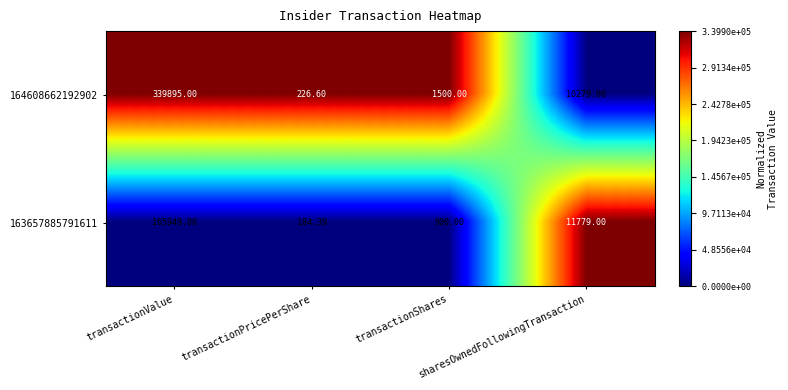

List the series in order of their overall mean, lowest first.

163657885791611, 164608662192902